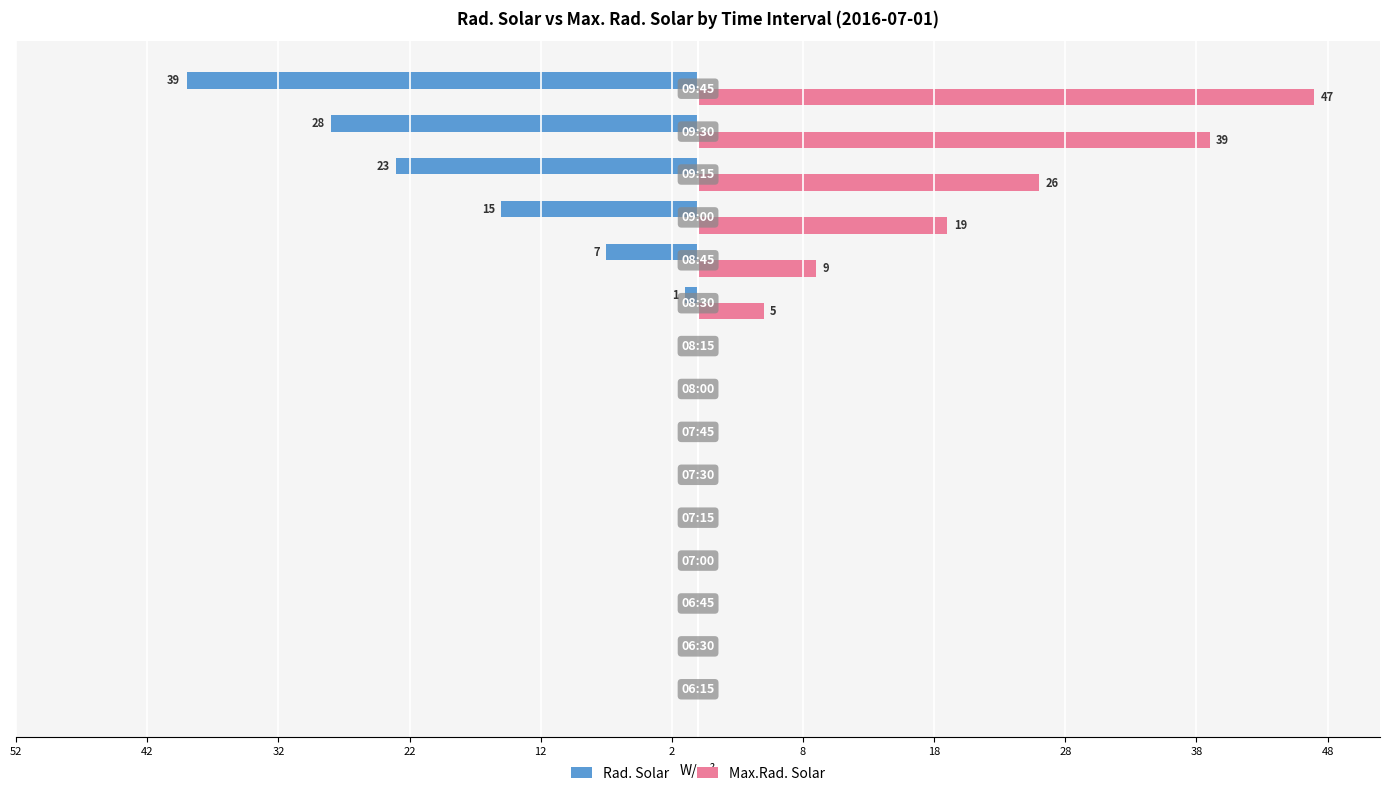

What are all the series names shown in the legend?

Rad. Solar, Max.Rad. Solar